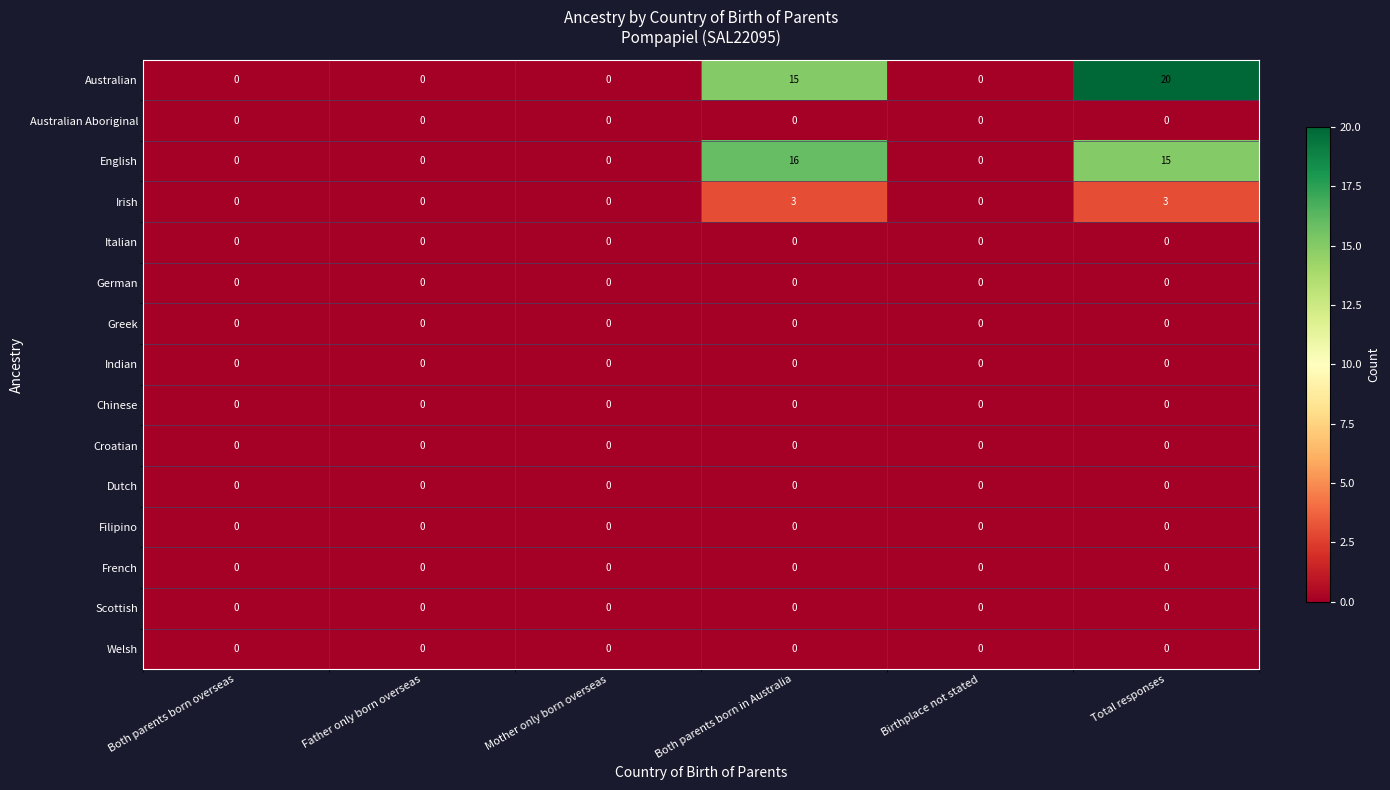

Which series has the widest spread of values?

Australian